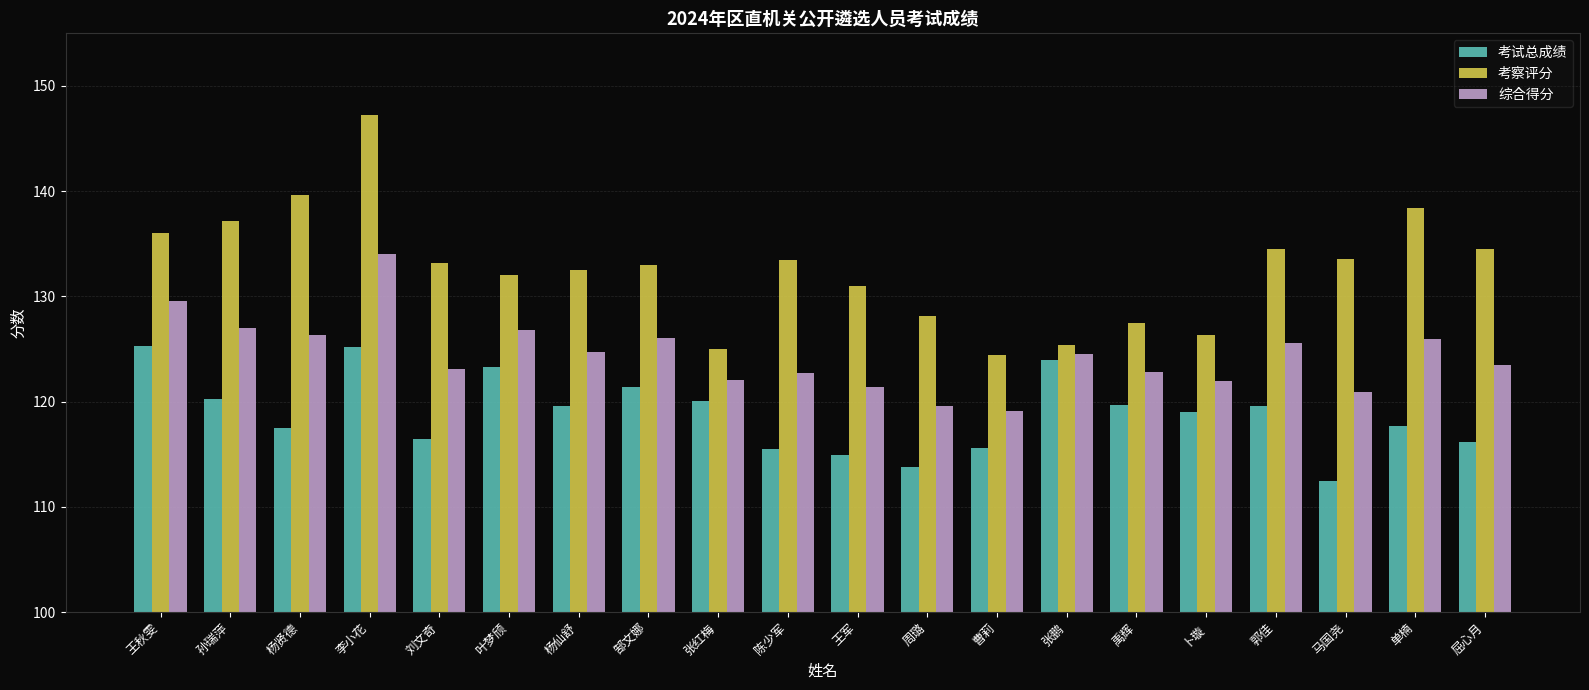

How many series are shown in this chart?

3